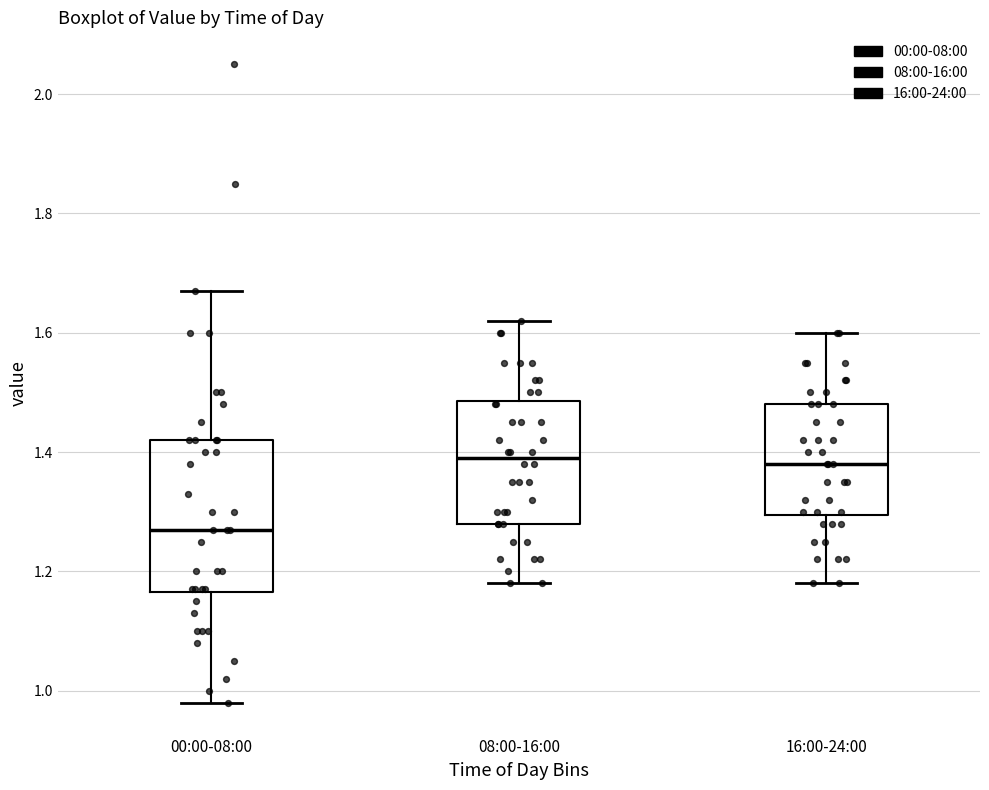

Reading left to right, transcribe this box plot: for each box, give where its median line is, the range the box spans, and where its two whiskers end, as read against the y-axis. The values are not printed on the chart, so give them approximately, as read against the axis.

00:00-08:00: median 1.28, box 1.16 to 1.42, whiskers 0.98 to 1.68
08:00-16:00: median 1.40, box 1.28 to 1.48, whiskers 1.18 to 1.62
16:00-24:00: median 1.38, box 1.30 to 1.48, whiskers 1.18 to 1.60